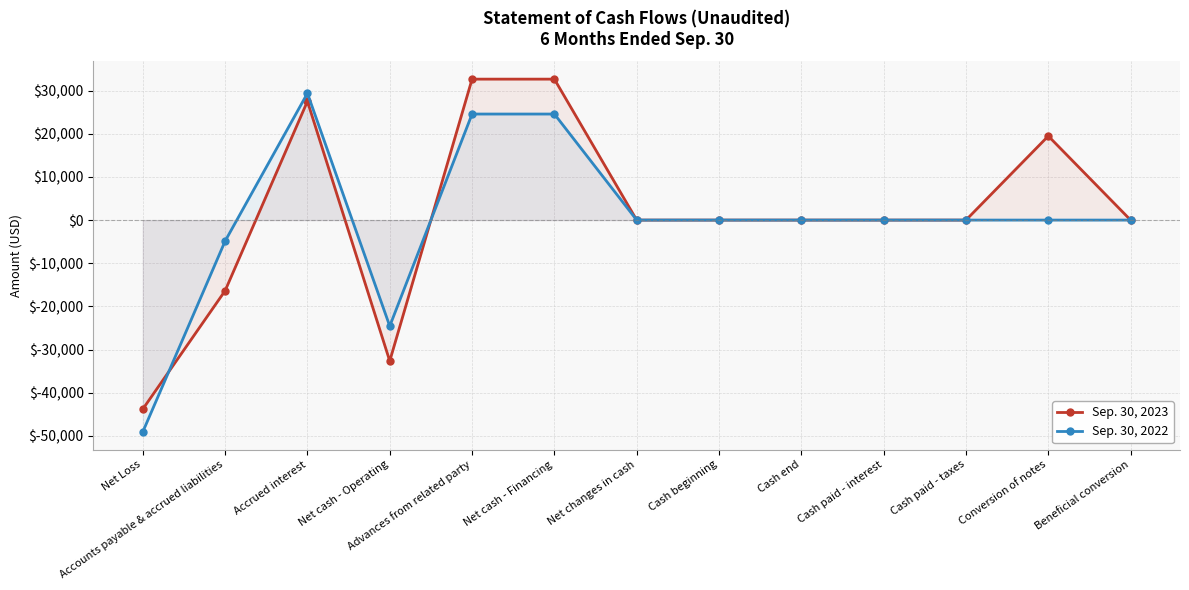

True or false: Sep. 30, 2022 and Sep. 30, 2023 cross at least once.

True